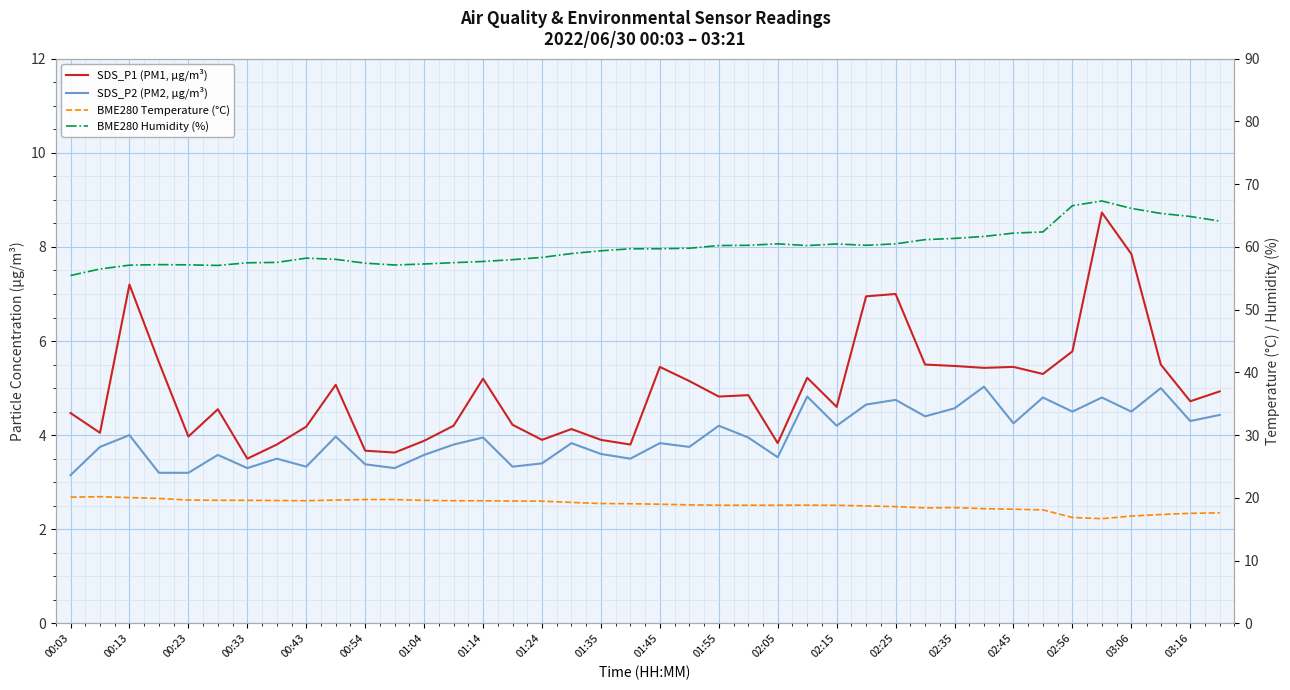

What is the sum of the BME280 Humidity (%) values at 03:06 and 02:56?

132.7